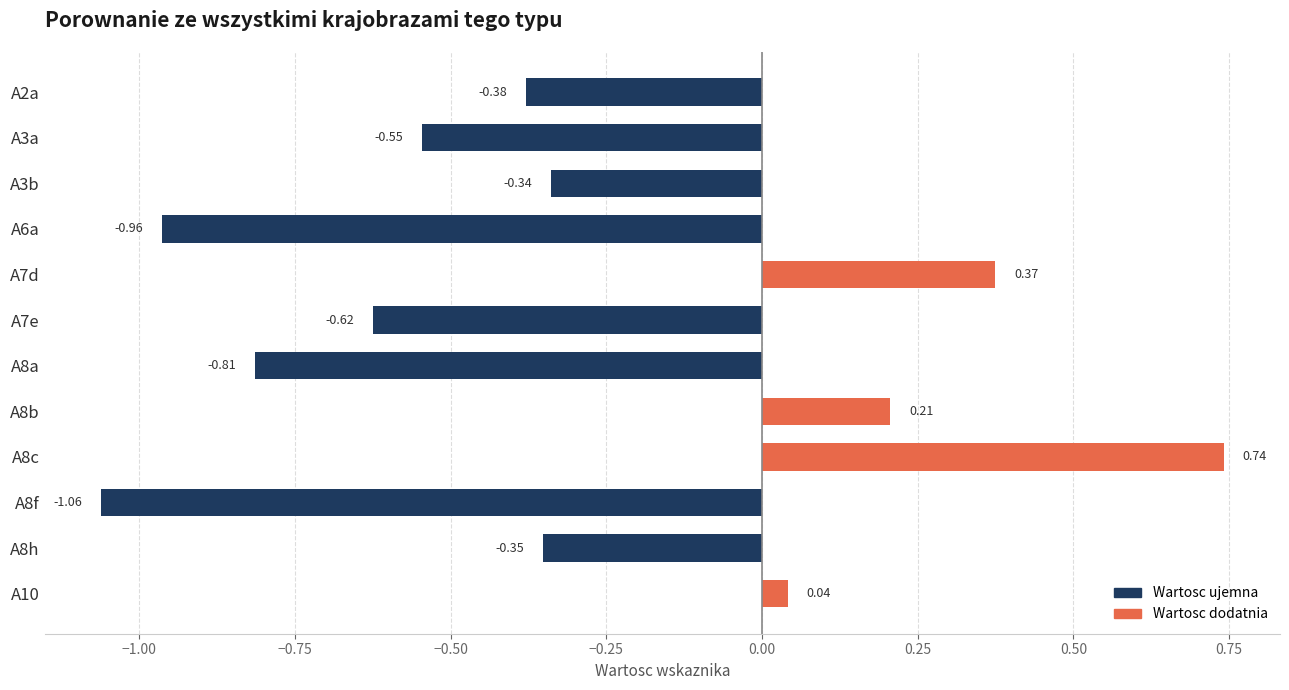

List the labels in order of value, largest first.

A8c, A7d, A8b, A10, A3b, A8h, A2a, A3a, A7e, A8a, A6a, A8f